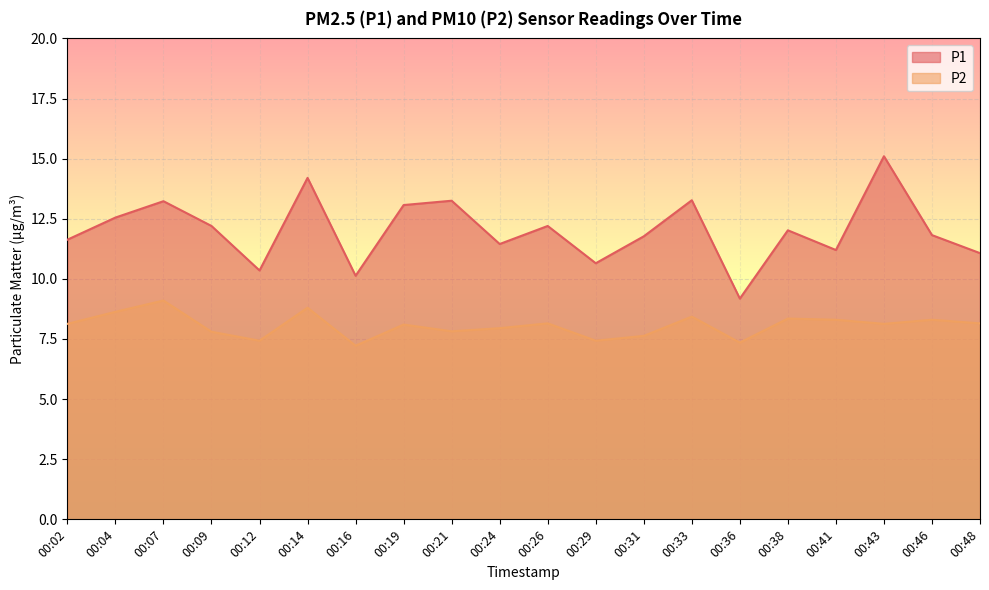

The P1 series shows 21.7 at 00:07. True or false?

False